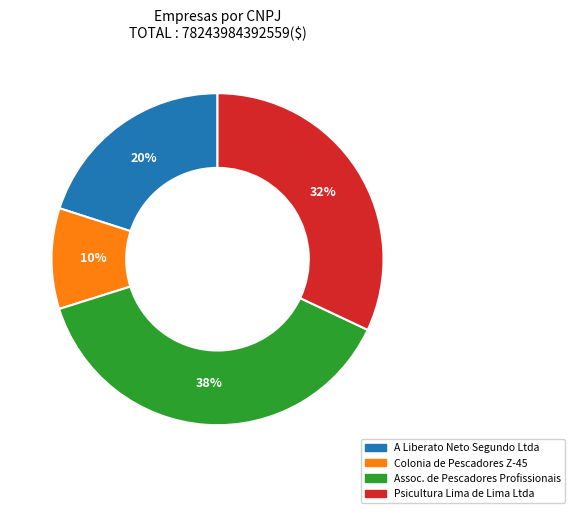

Is there any slice that represents more than half of the pie?

No